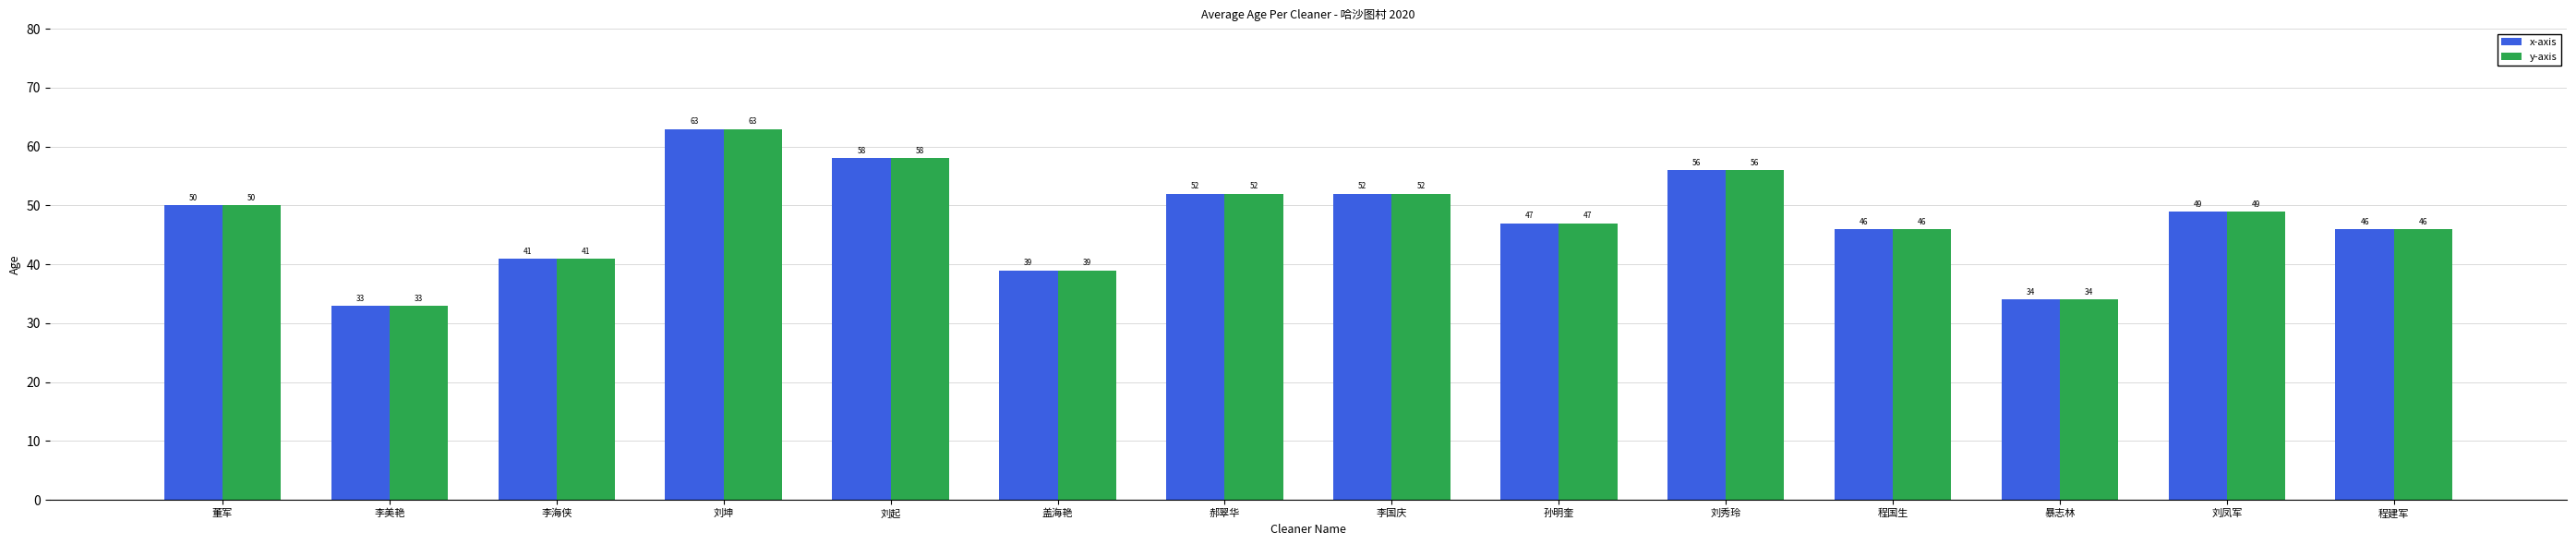

What is the label of the 14th bar from the right?

董军